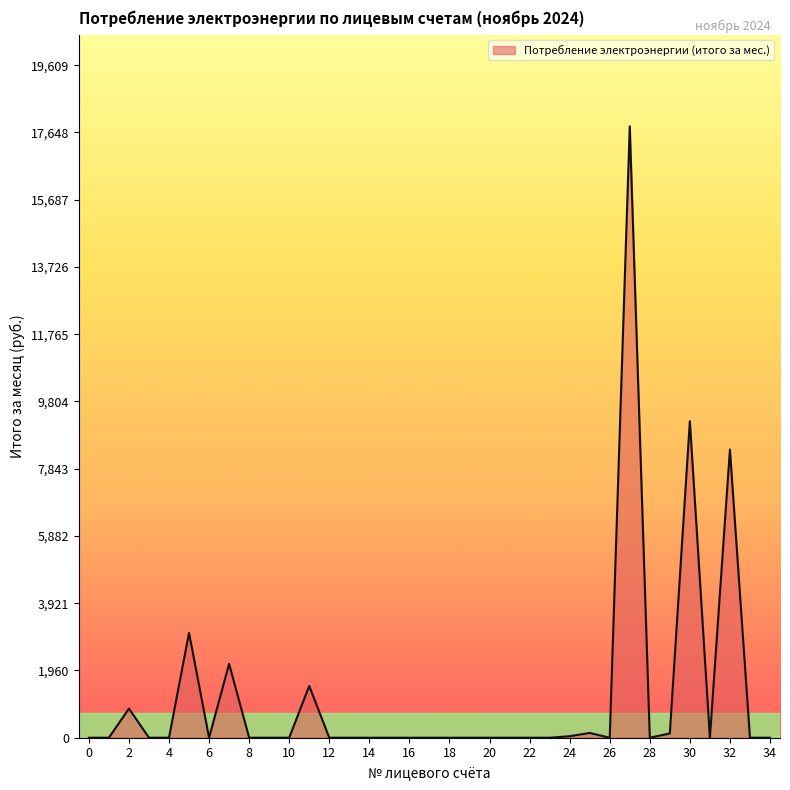

What is the difference between the maximum and minimum values?

17826.6